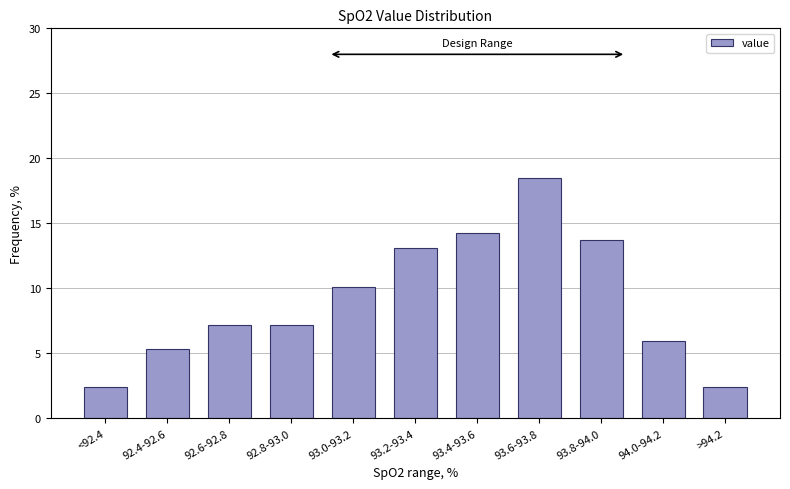

Reading left to right, extract all data points from this chart.

2.4	5.4	7.1	7.1	10.1	13.1	14.3	18.5	13.7	6.0	2.4